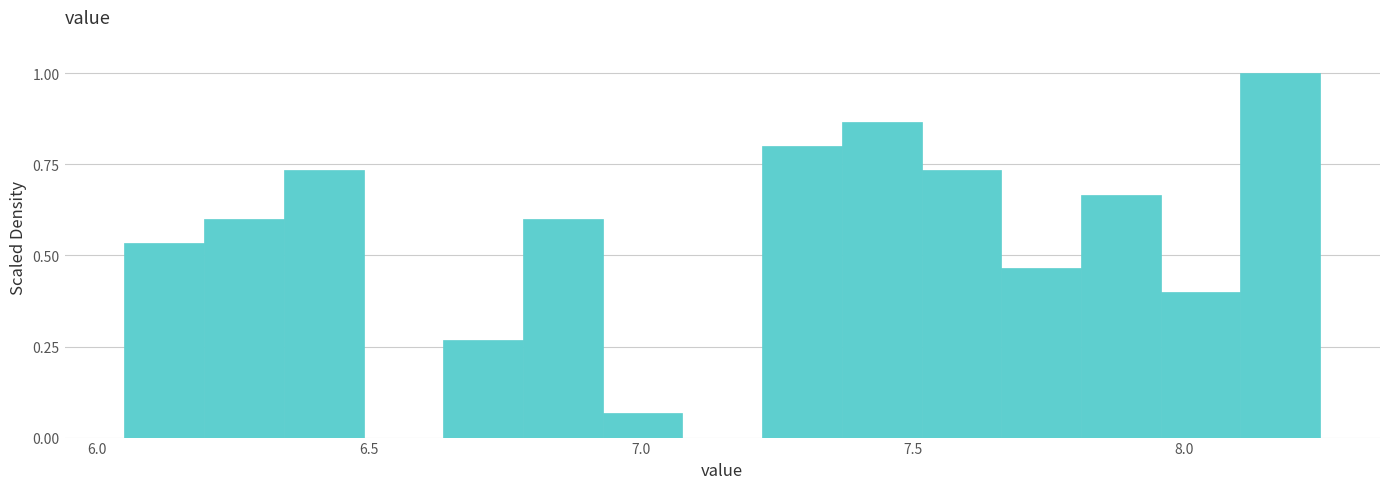

Read against the x-axis, roughly where is the centre of the tallest bar?

8.20